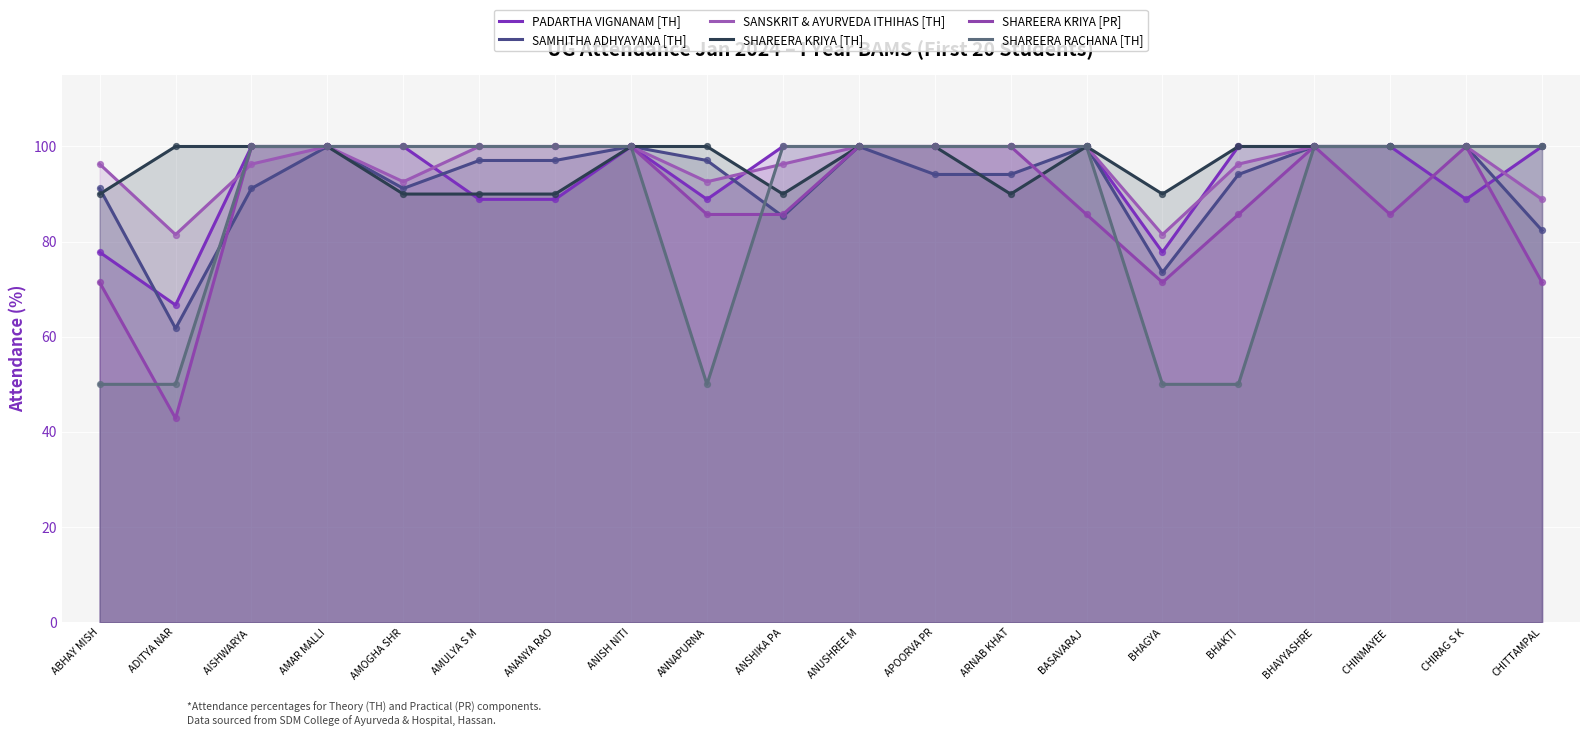

What are all the series names shown in the legend?

PADARTHA VIGNANAM [TH], SAMHITHA ADHYAYANA [TH], SANSKRIT & AYURVEDA ITHIHAS [TH], SHAREERA KRIYA [TH], SHAREERA KRIYA [PR], SHAREERA RACHANA [TH]